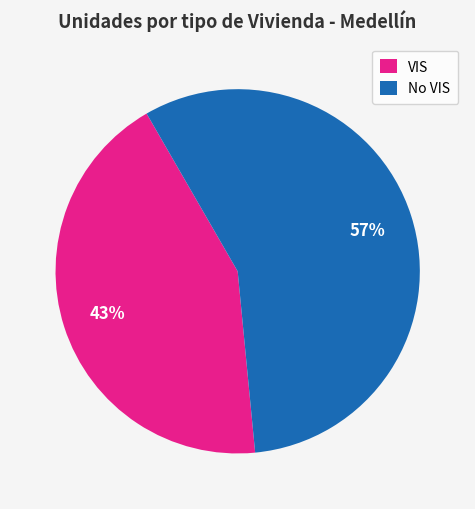

Approximately how many times larger is the value at No VIS compared to VIS?

1.3